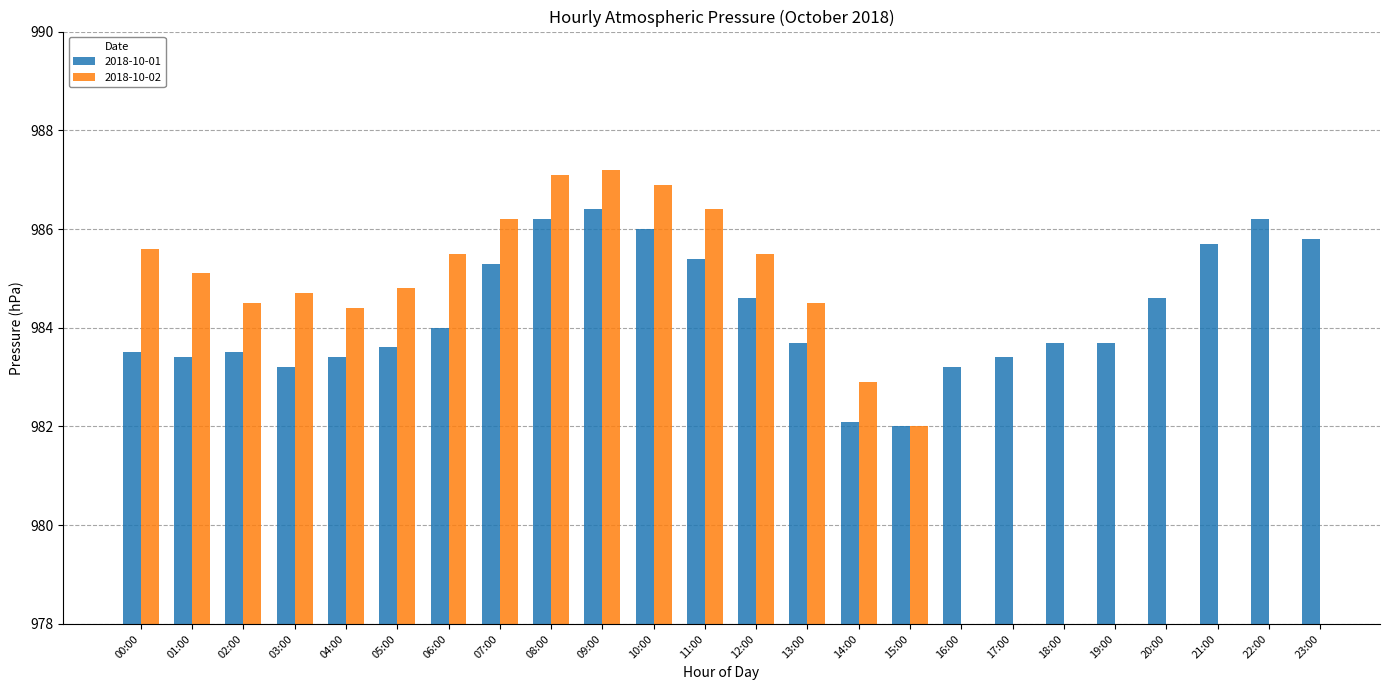

What is the minimum value for 2018-10-01?

982.0